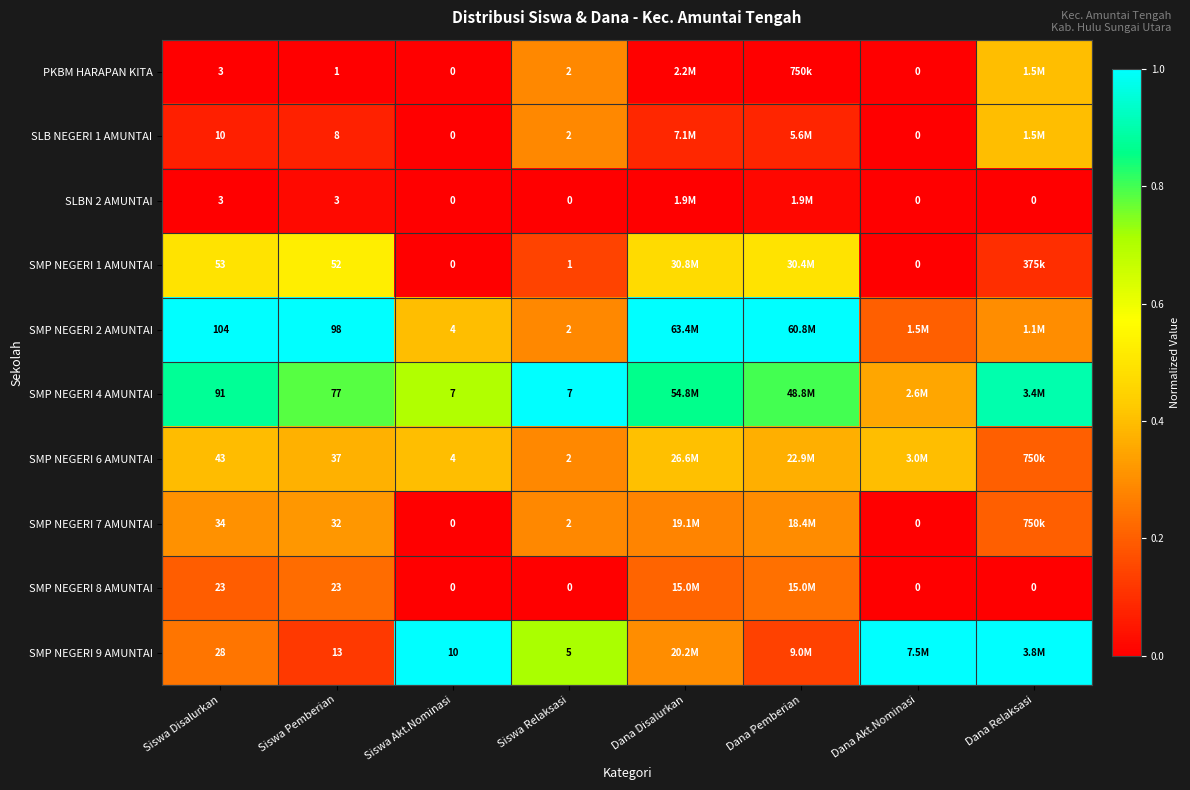

Is it true that SMP NEGERI 9 AMUNTAI equals 0.0 at Dana Pemberian?

False